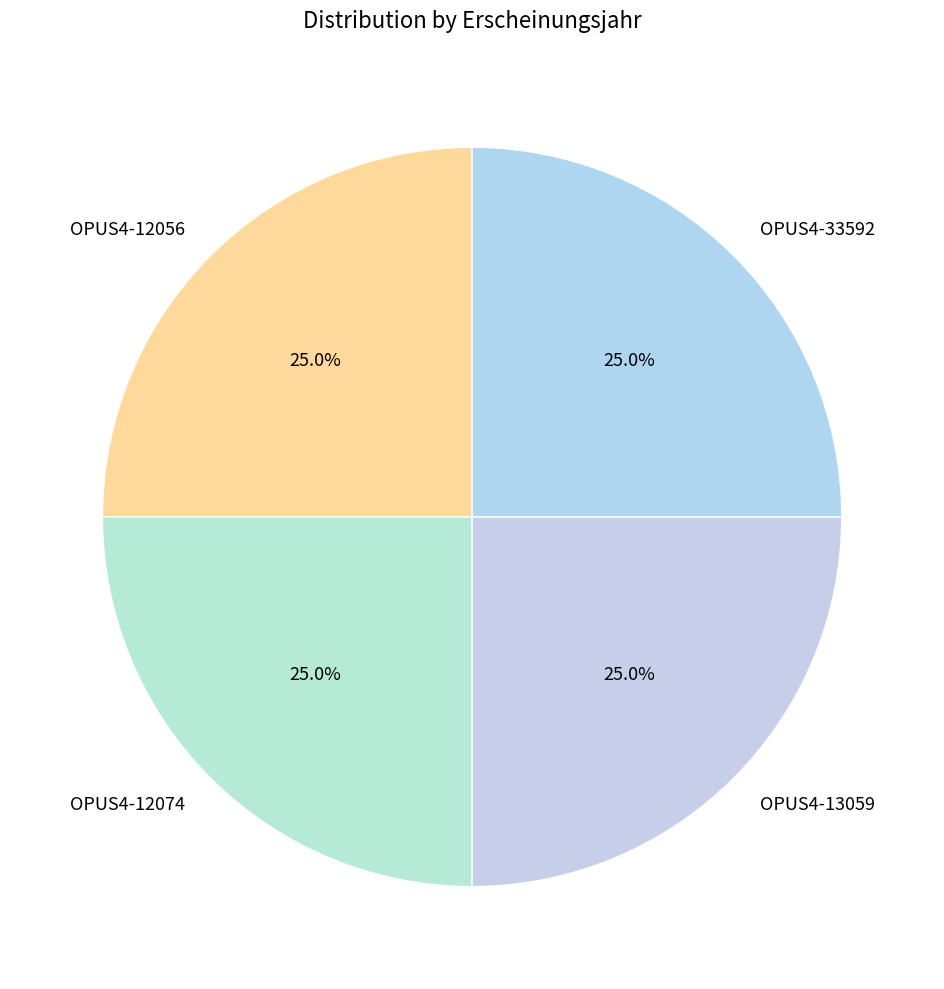

The OPUS4-12056 slice represents 17% of the pie. True or false?

False